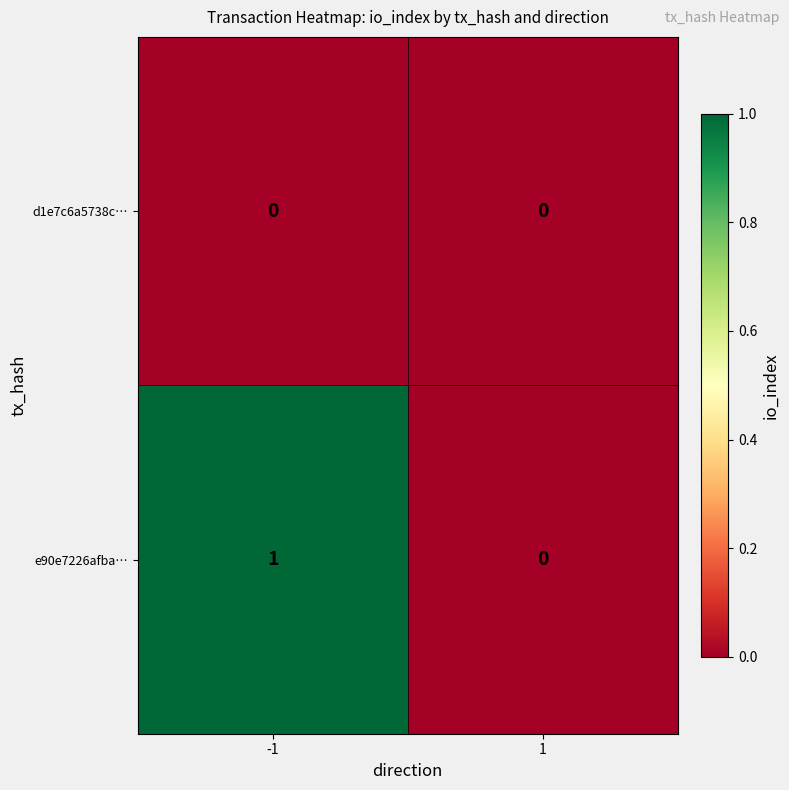

How many series are shown in this chart?

2